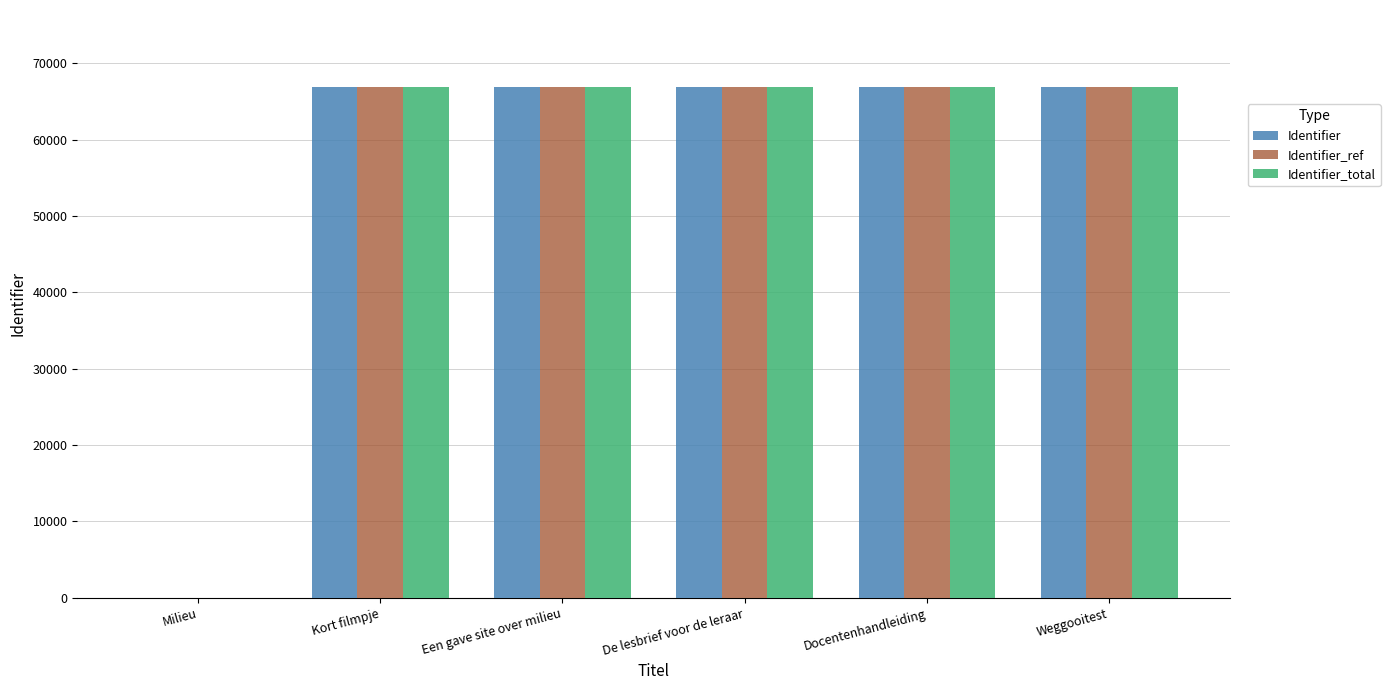

True or false: Identifier_ref has a value of 28395 at Milieu.

False